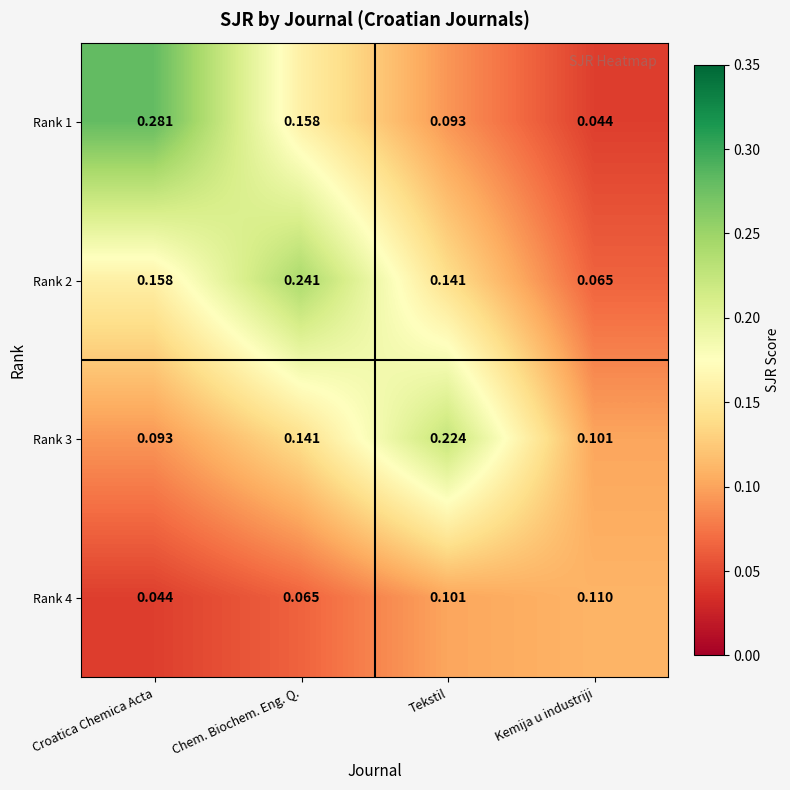

At how many categories does at least one series exceed 0?

4